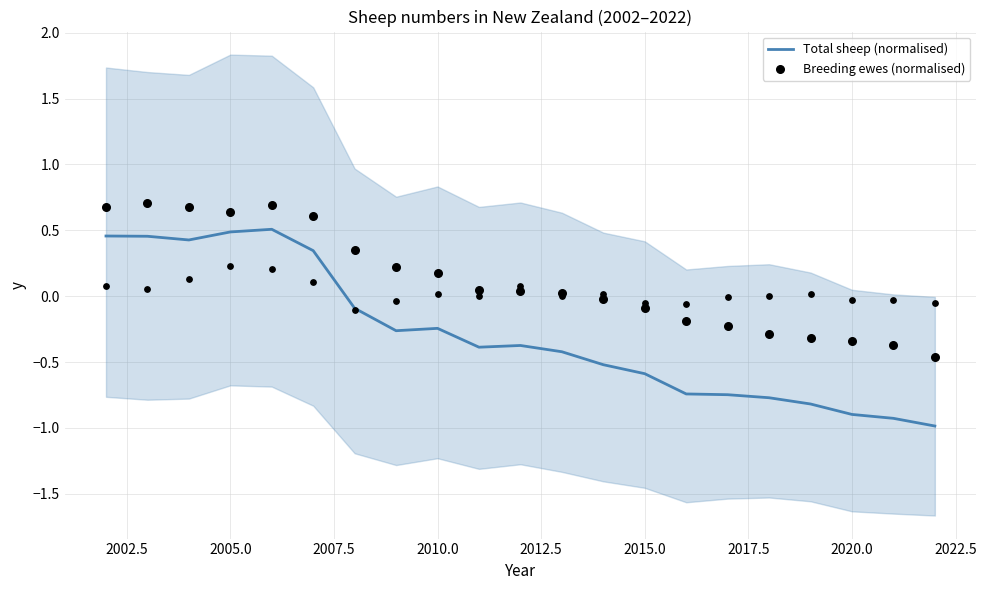

Which series reaches the minimum Y coordinate?

Total sheep (normalised)